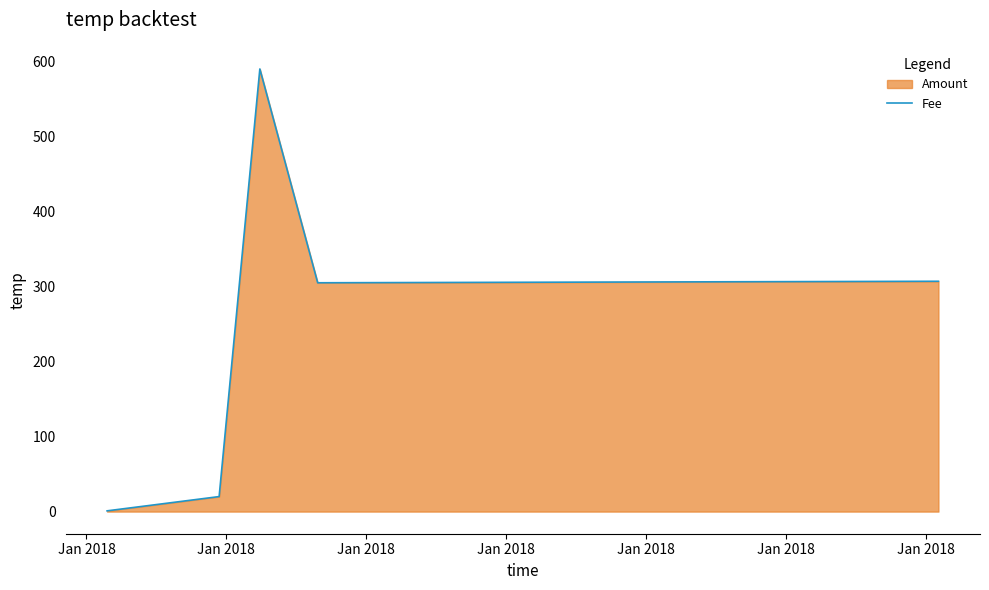

What is the average value?

245